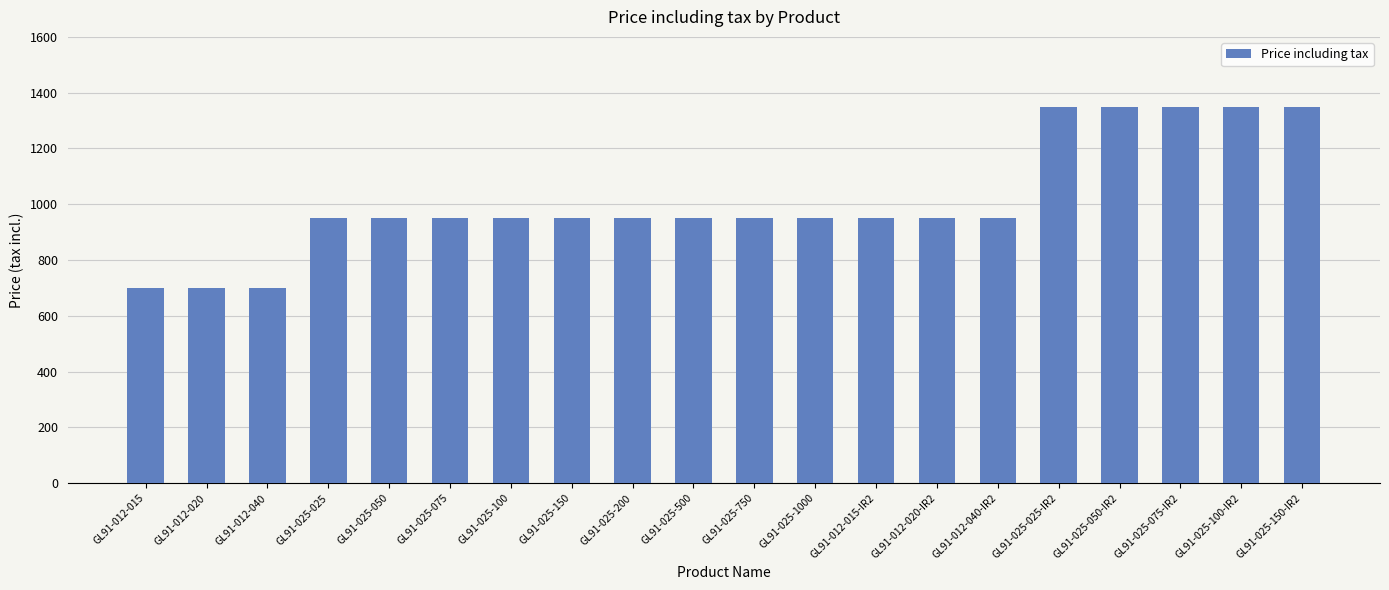

What value does the data have at GL91-025-100-IR2?

1350